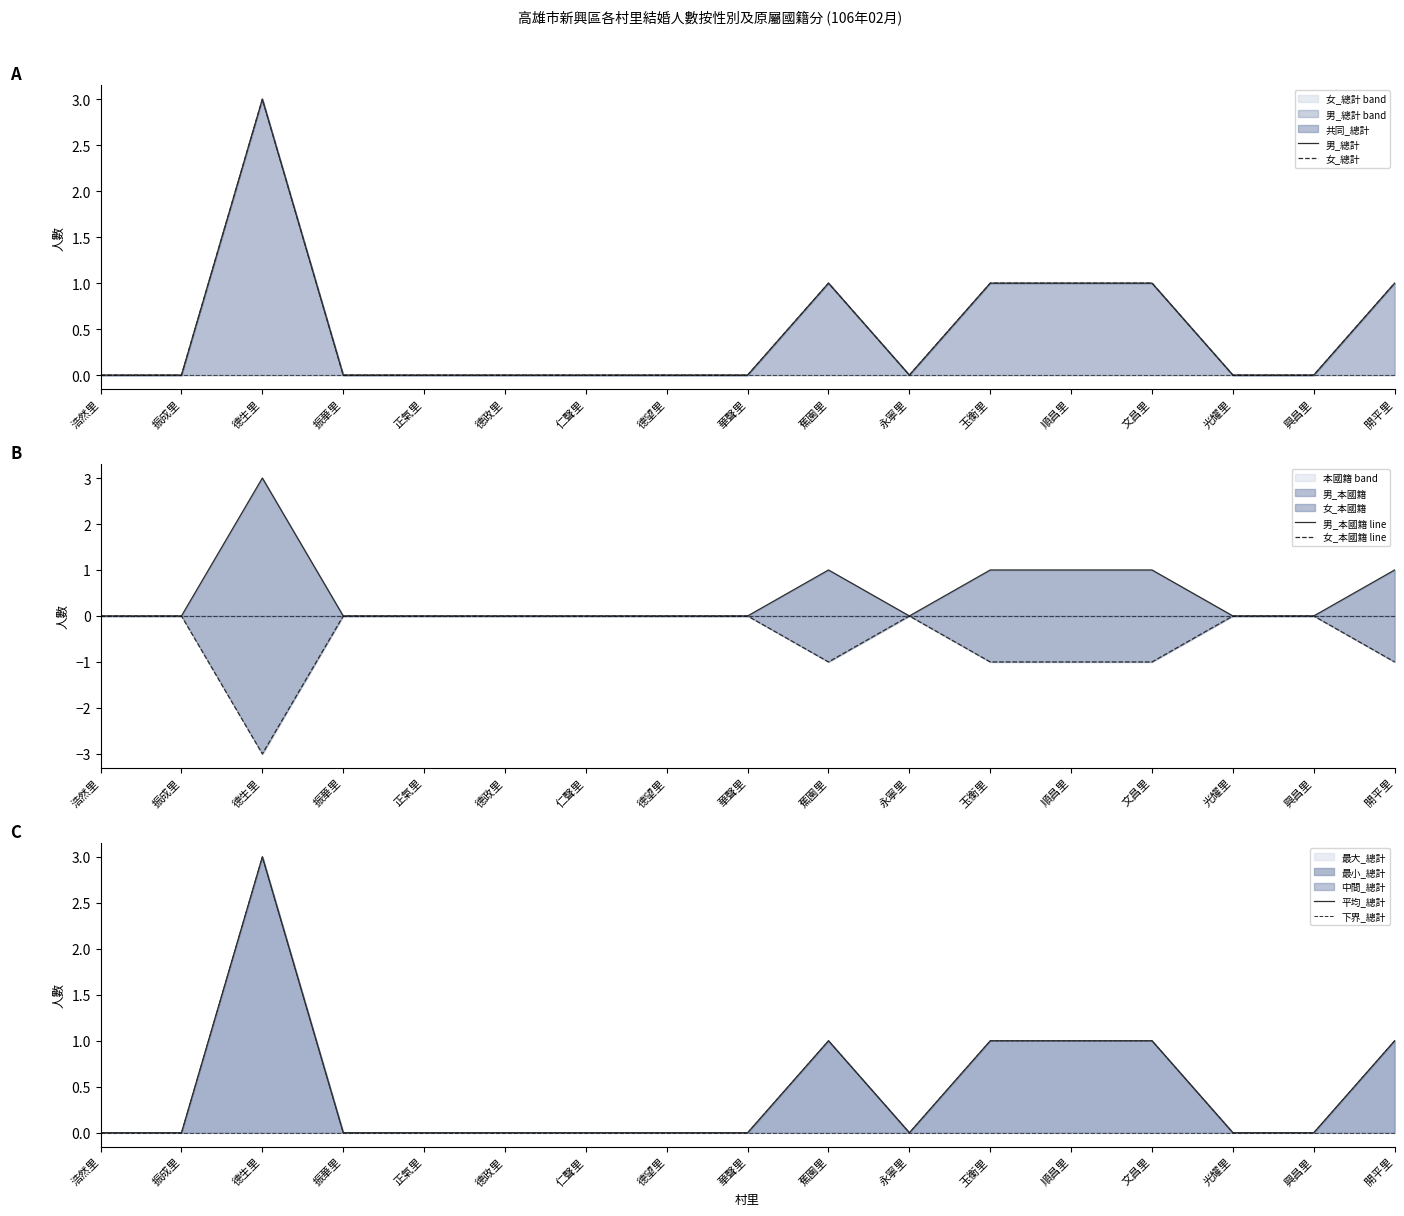

Which series has the largest range (max minus min)?

男_總計